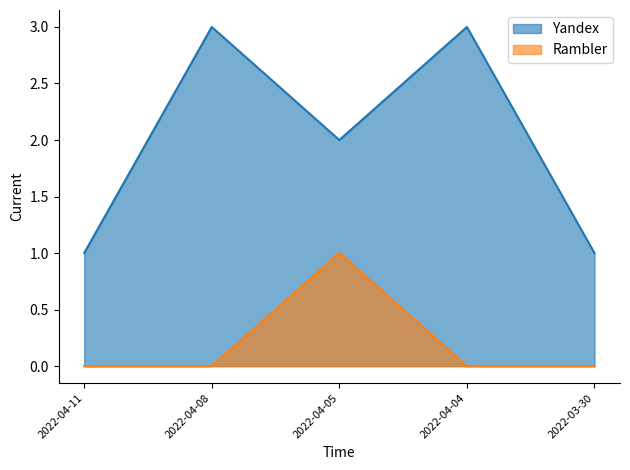

What is the average value of the Yandex series?

2